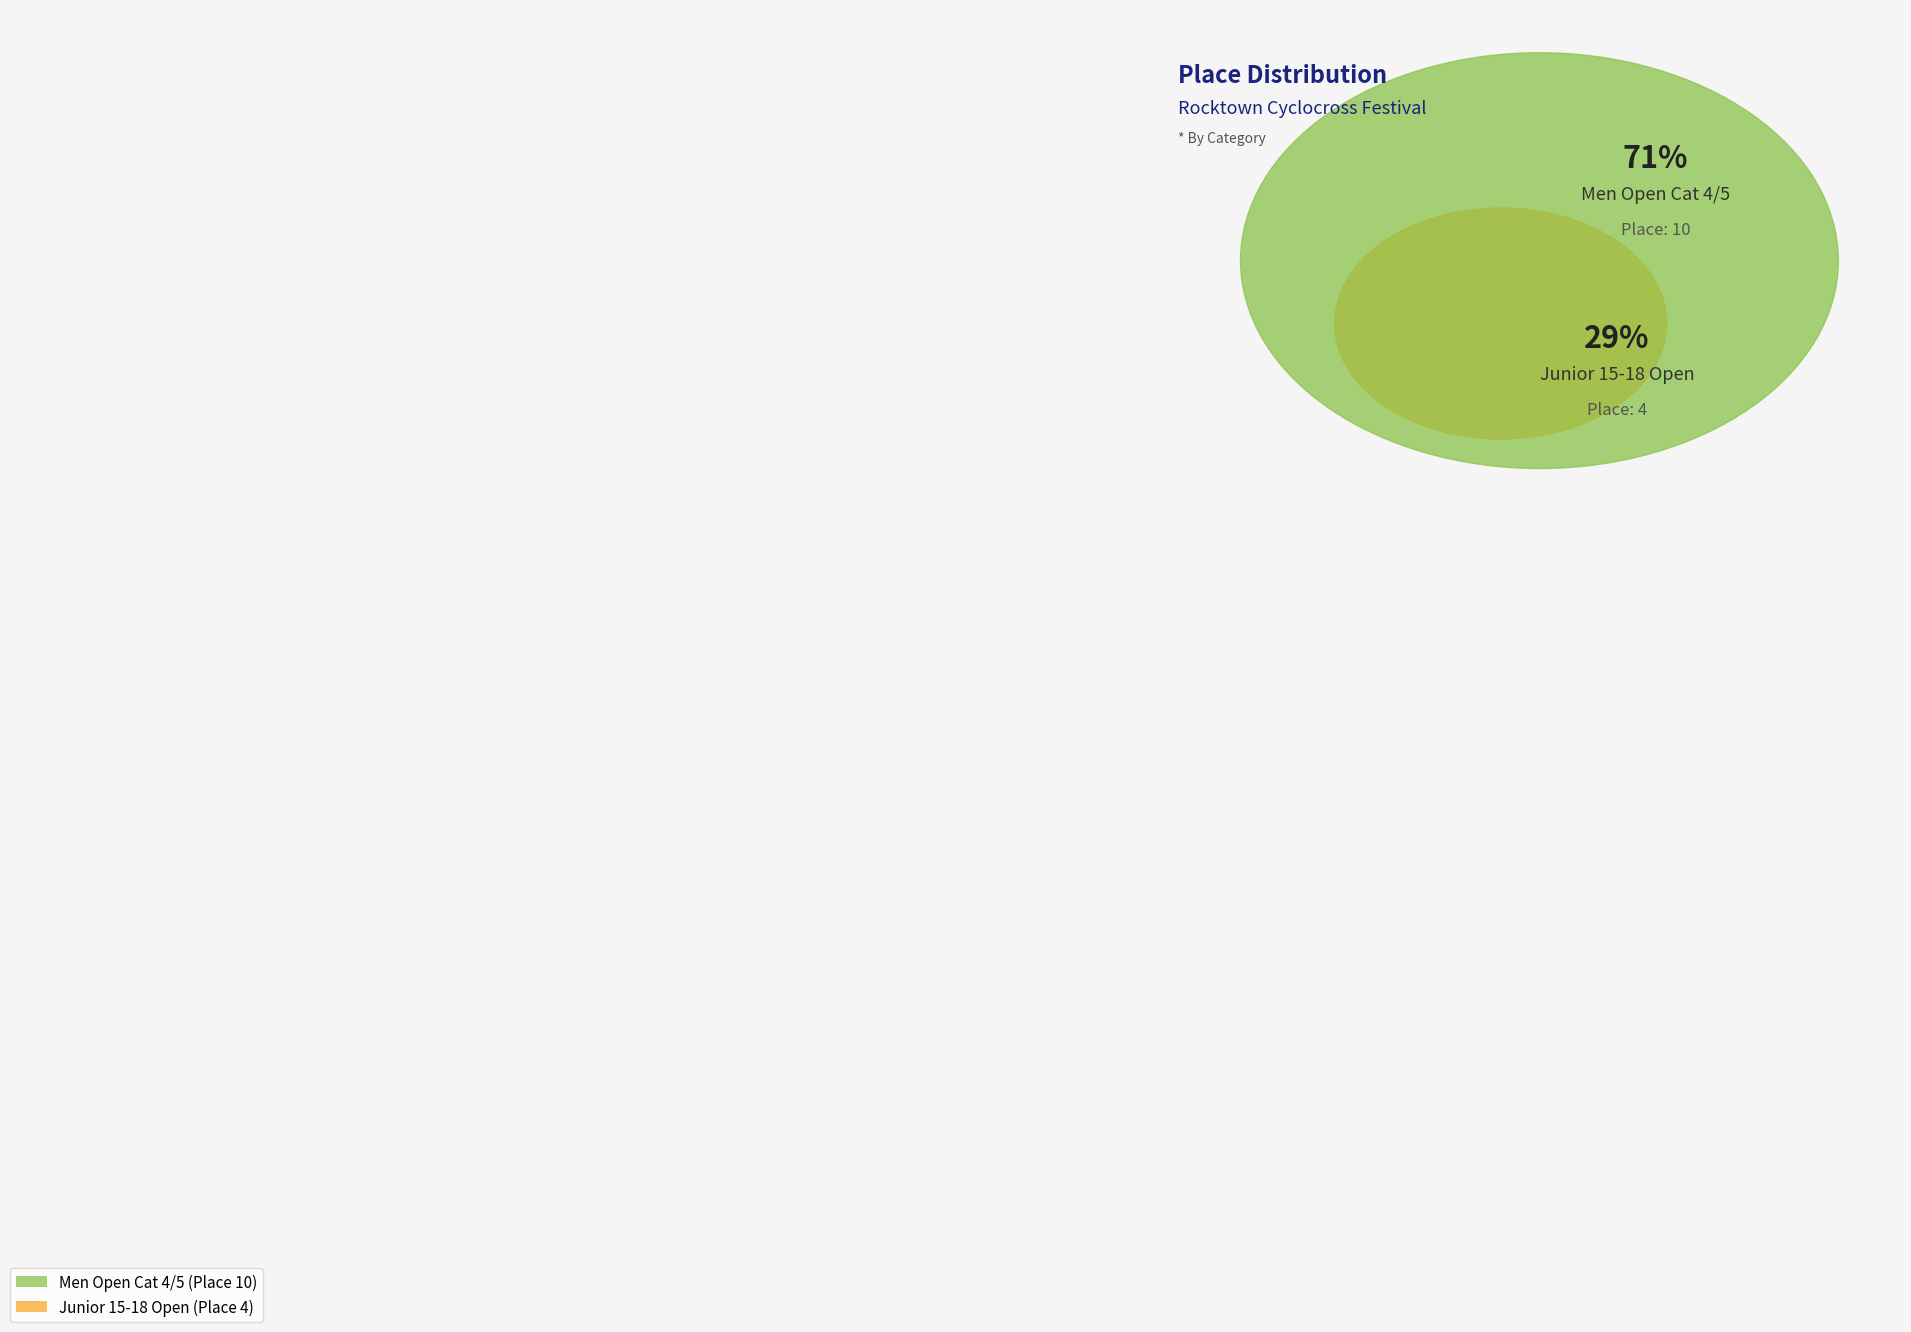

Does Men Open Cat 4/5 account for over 50% of the chart?

Yes